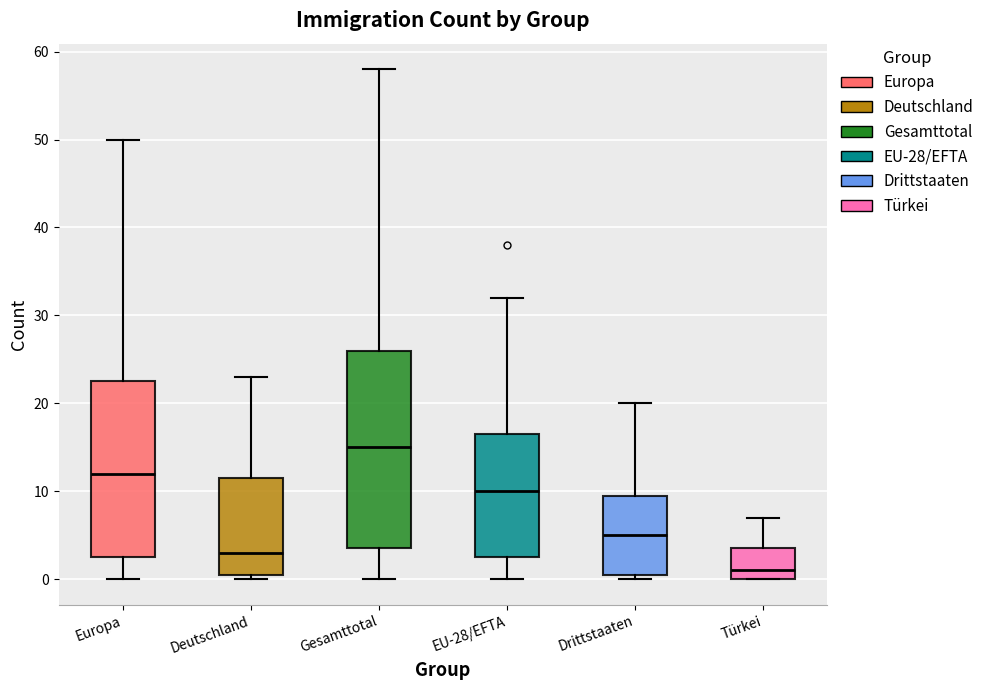

Comparing the boxes themselves (not the whiskers), which one is the tallest?

Gesamttotal